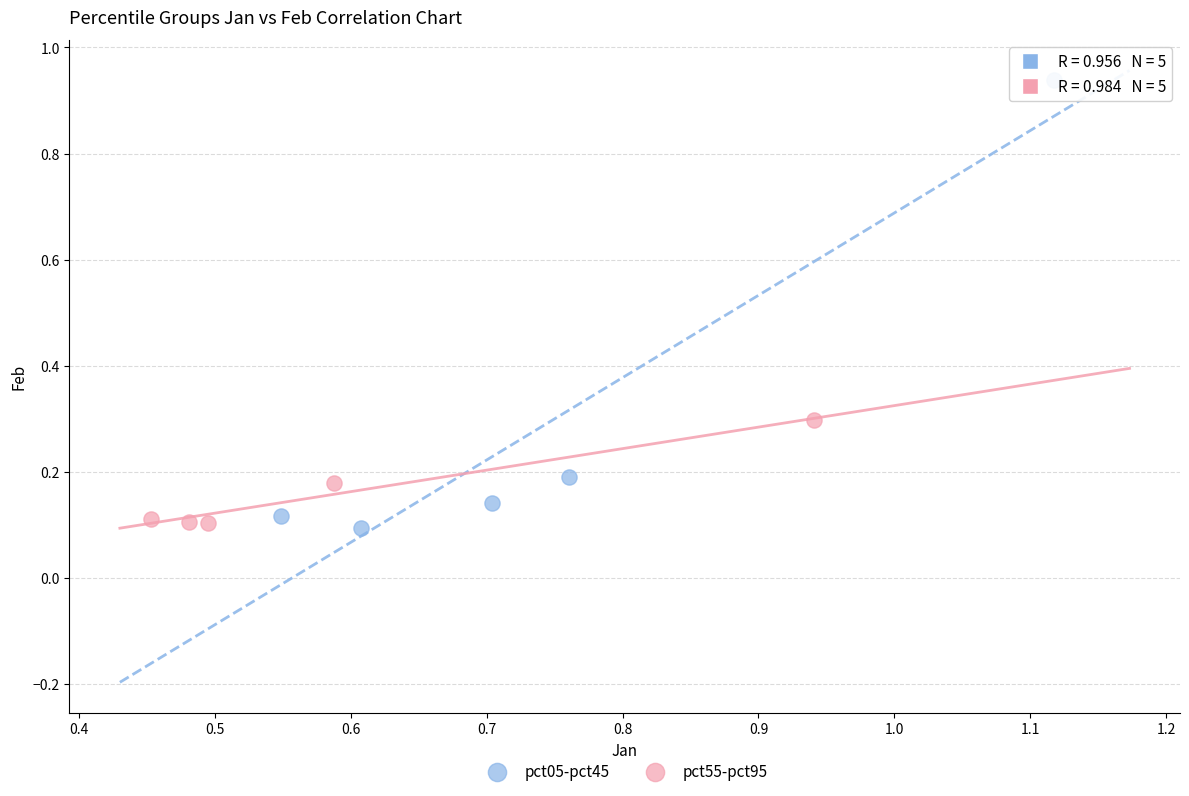

What are all the series names shown in the legend?

pct05-pct45, pct55-pct95